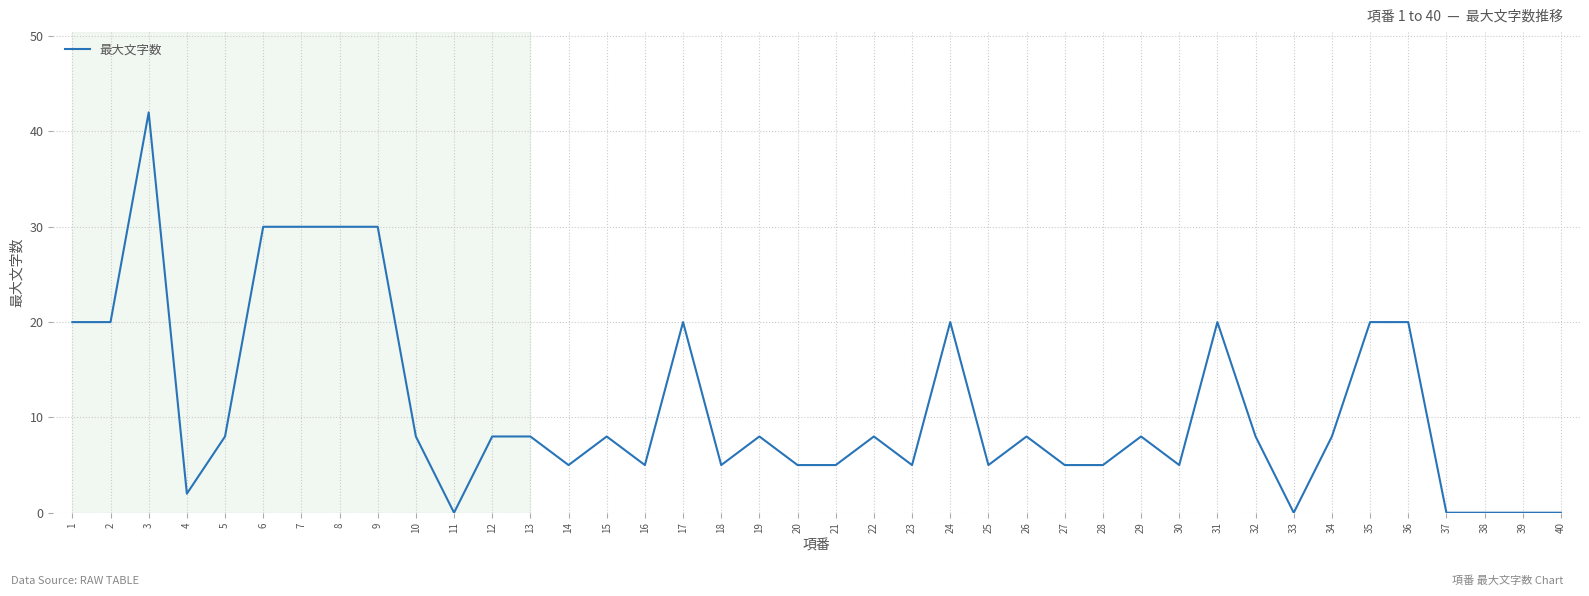

The chart shows a value of 0 at 37. True or false?

True